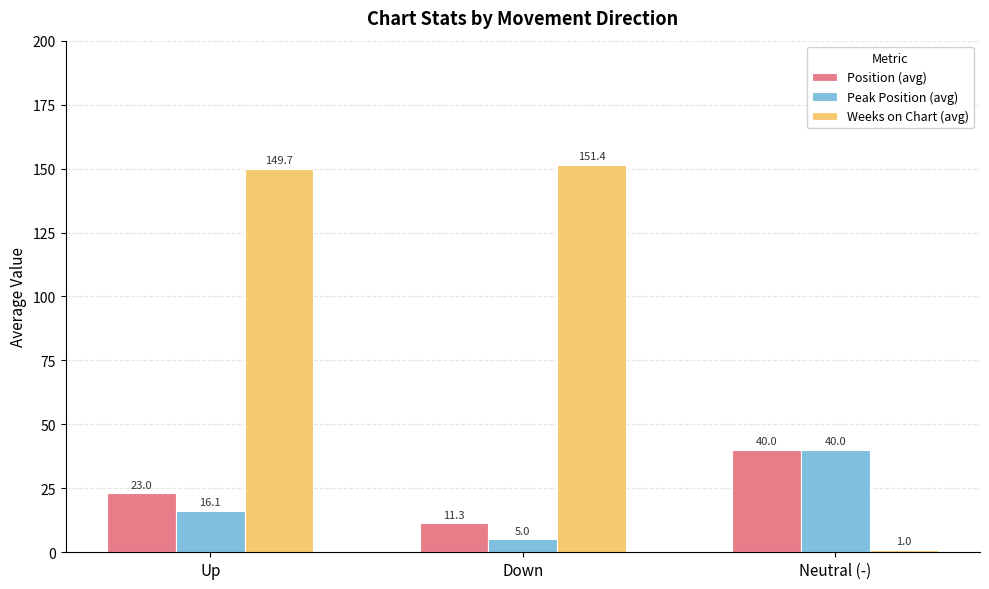

Reading right to left, extract all data points from this chart.

Position (avg): 40.0	11.3	23.0
Peak Position (avg): 40.0	5.0	16.1
Weeks on Chart (avg): 1.0	151.4	149.7